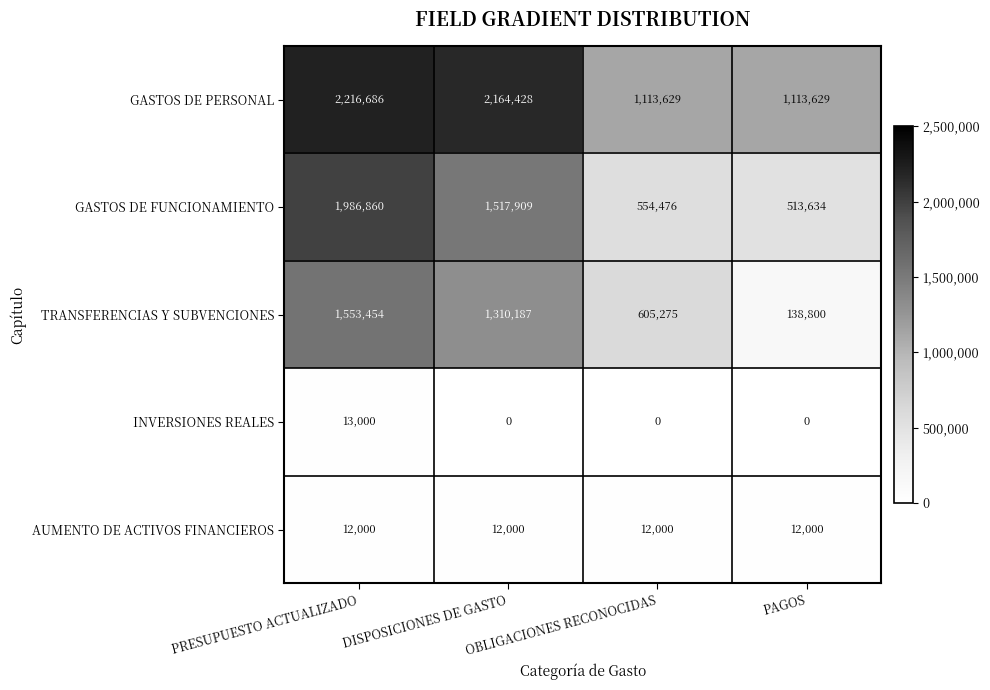

What is the maximum value shown in the chart?

2216686